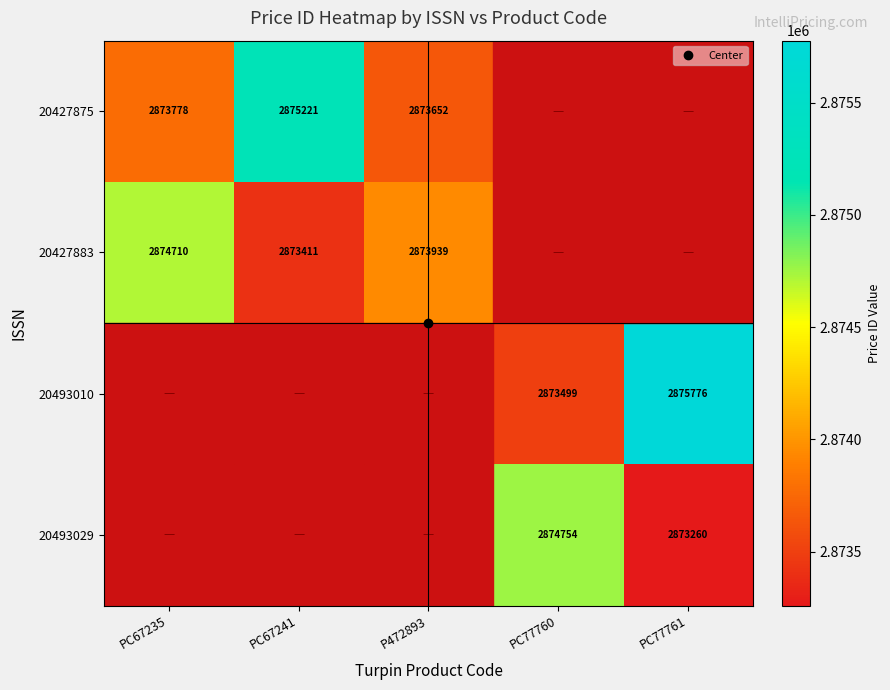

At which label is 20427875 closest to 2874436?

PC67235